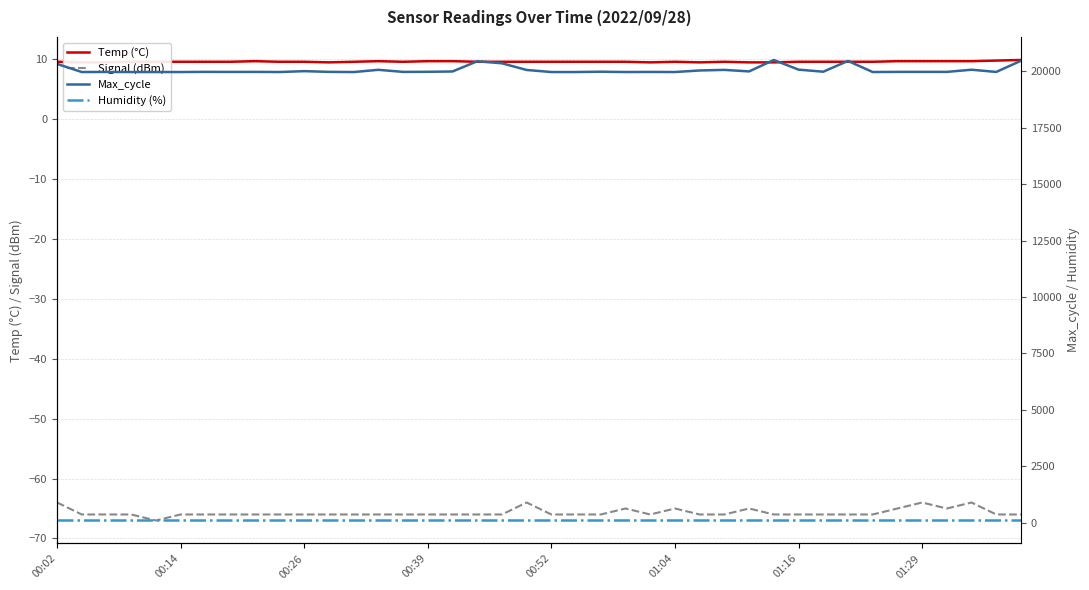

How many series are shown in this chart?

4